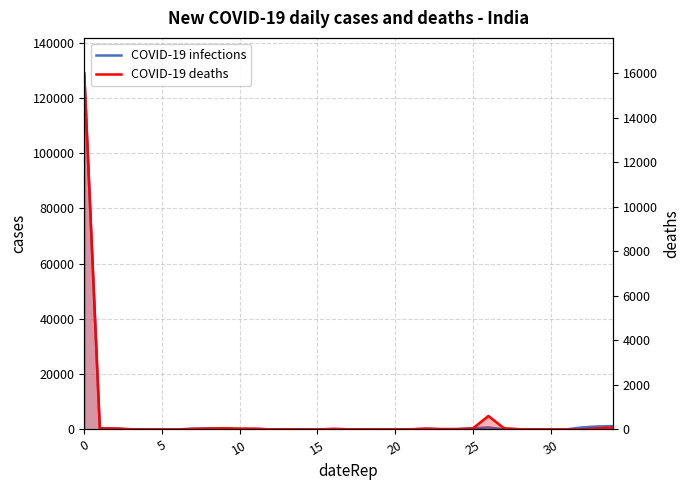

What are all the series names shown in the legend?

COVID-19 infections, COVID-19 deaths